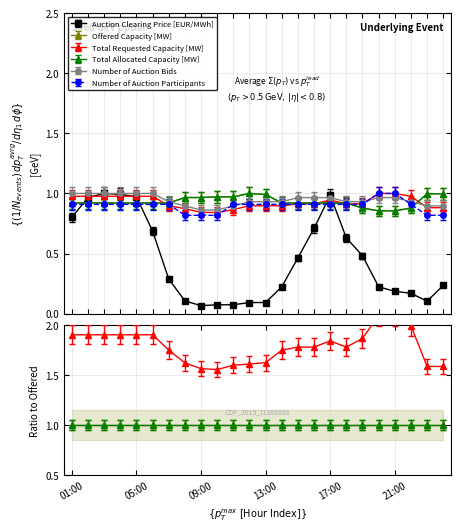

How many times do Offered Capacity [MW] and Auction Clearing Price [EUR/MWh] cross each other?

4